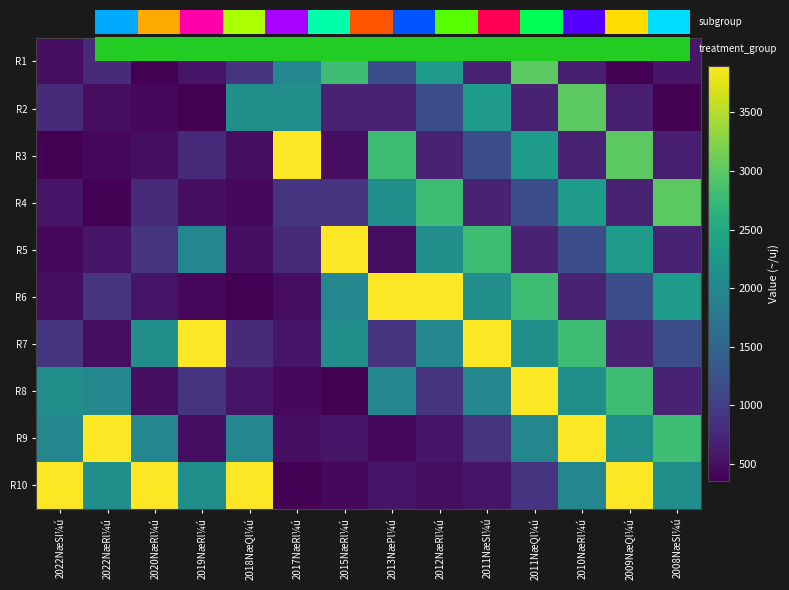

What is the sum of all R4 values?

17200